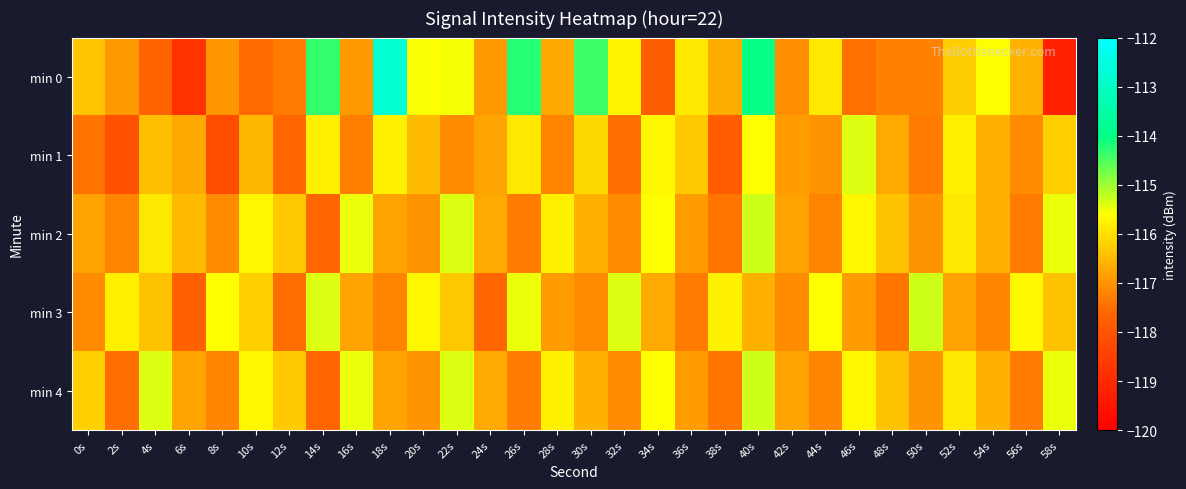

What is the total value across all series at 6s?

-586.5